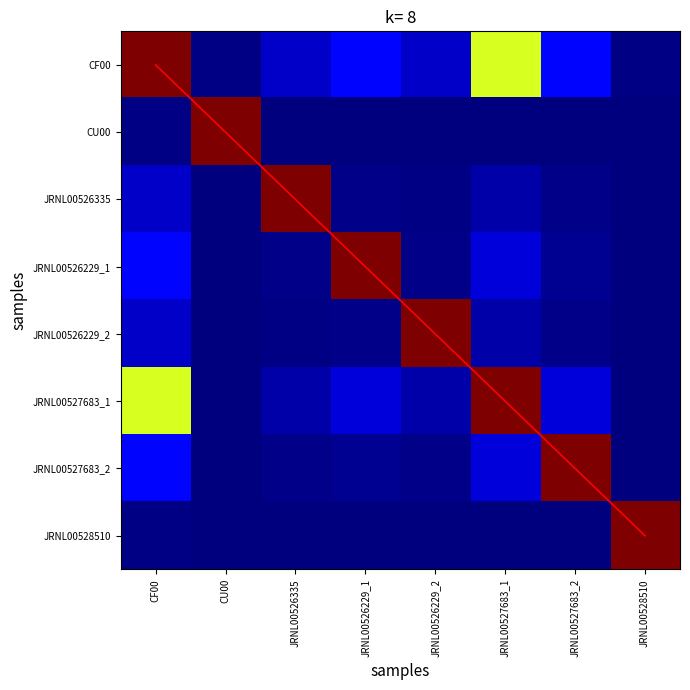

At which label does JRNL00526229_1 reach its minimum?

CU00